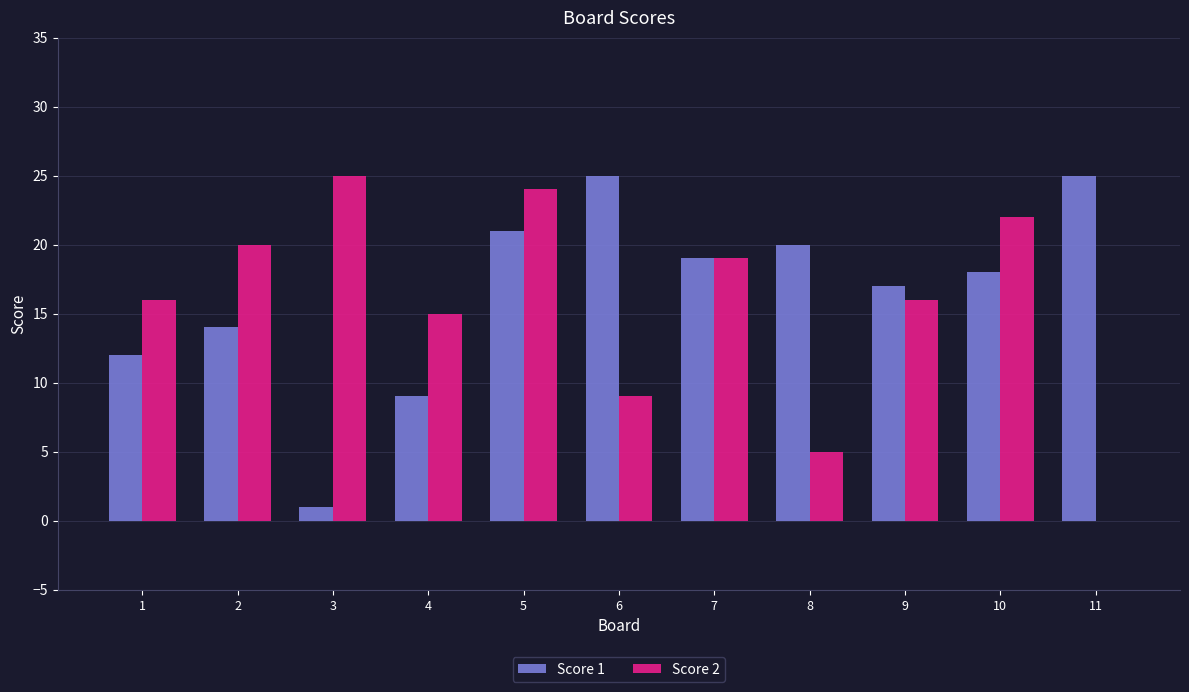

What is the approximate value of Score 2 at 9, to the nearest 5?

15